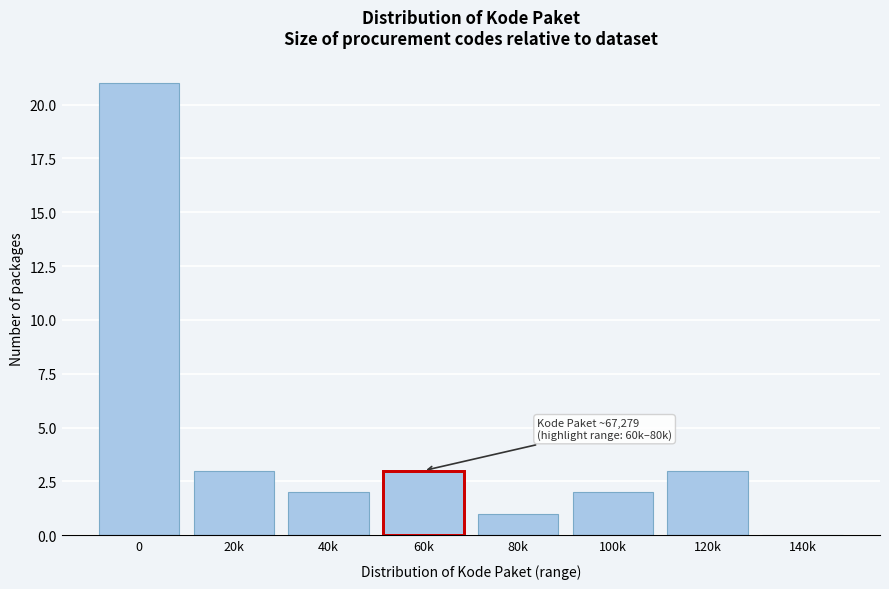

The chart shows a value of 5 at 20k. True or false?

False